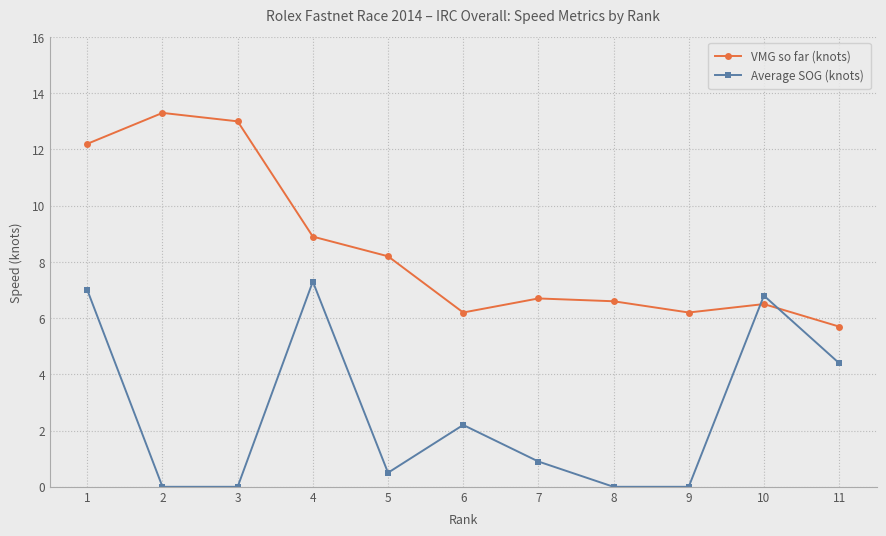

Which series has the largest total across all categories?

VMG so far (knots)